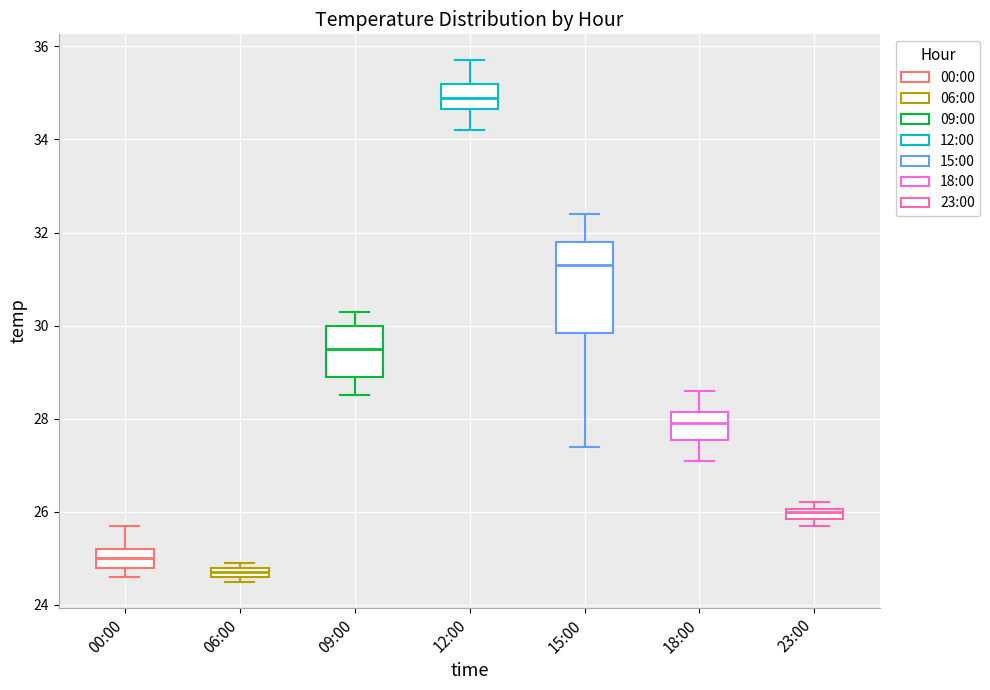

Which box's median line is the lowest?

06:00